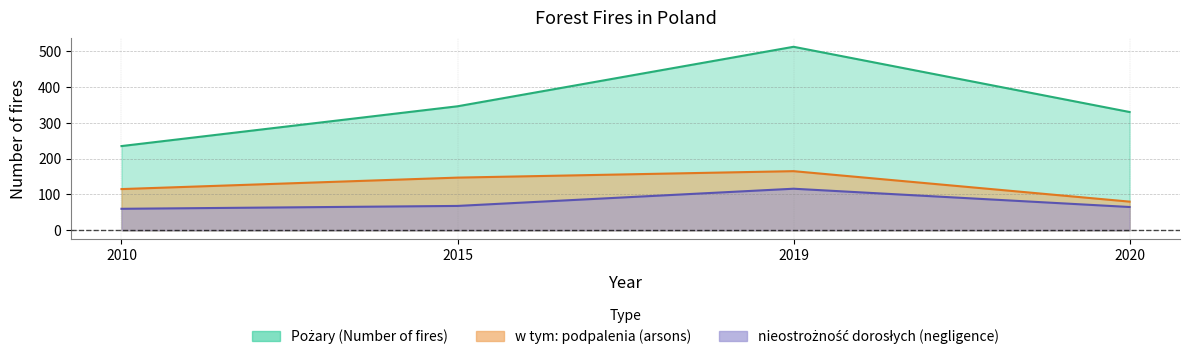

List the series in order of their overall mean, highest first.

Pożary (Number of fires), w tym: podpalenia (arsons), nieostrożność dorosłych (negligence of adults)